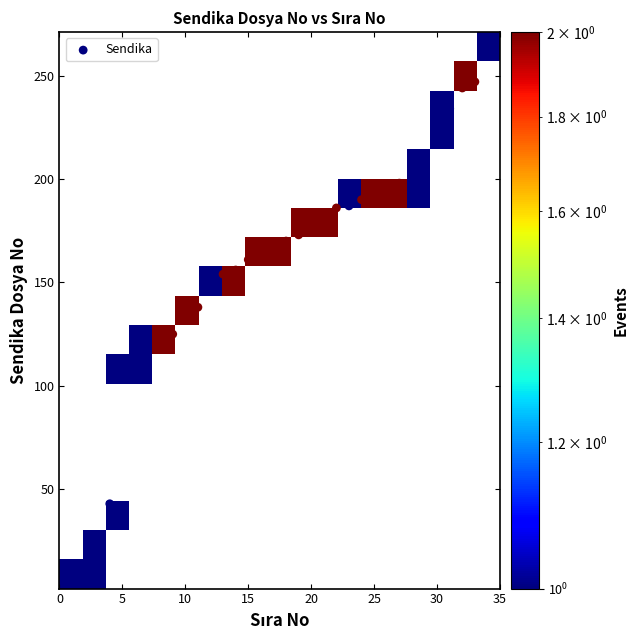

What is the range of Y values (max minus min)?

249